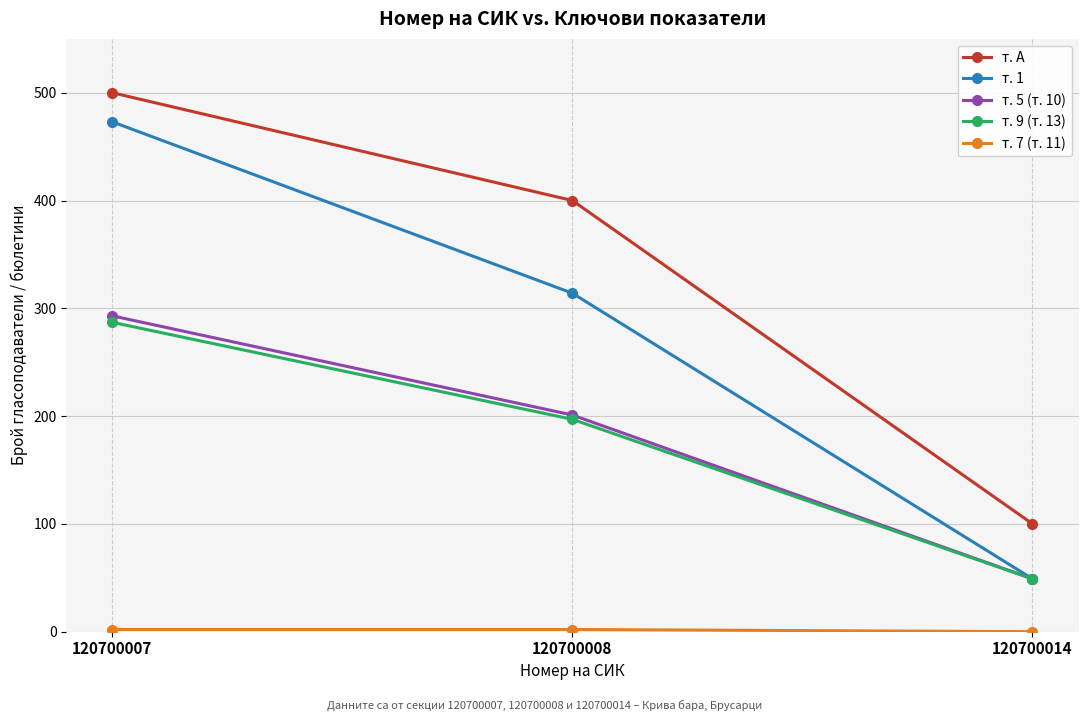

Which series has the largest total across all categories?

т. А